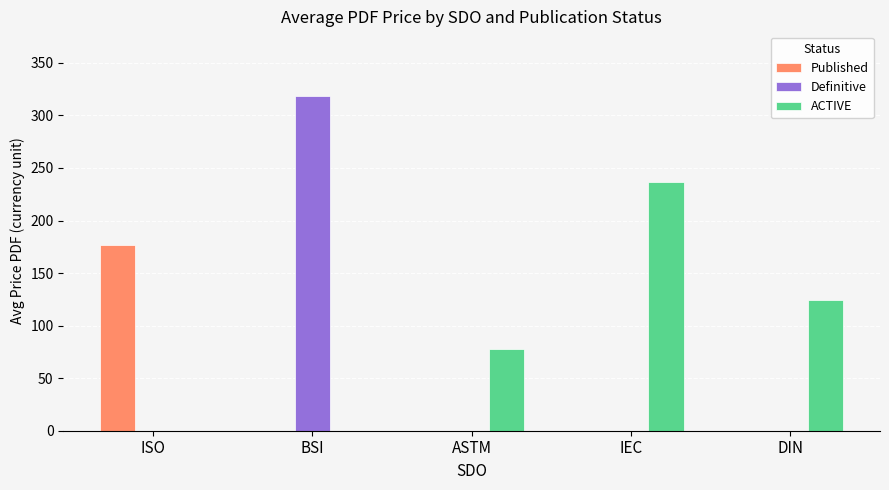

How many groups of bars are there?

5